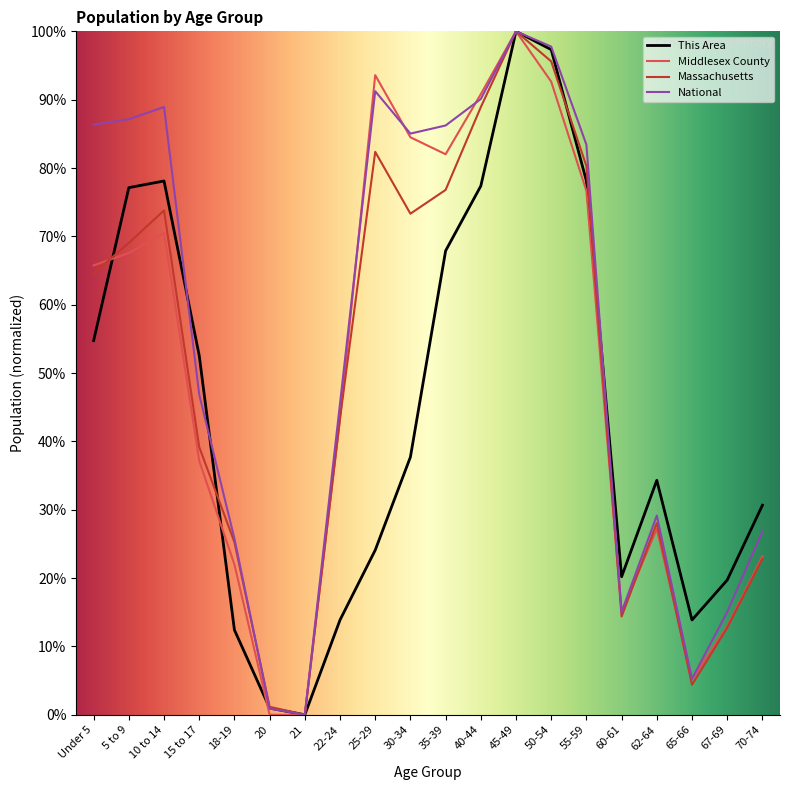

Between 22-24 and 55-59, which series saw the biggest shift?

This Area